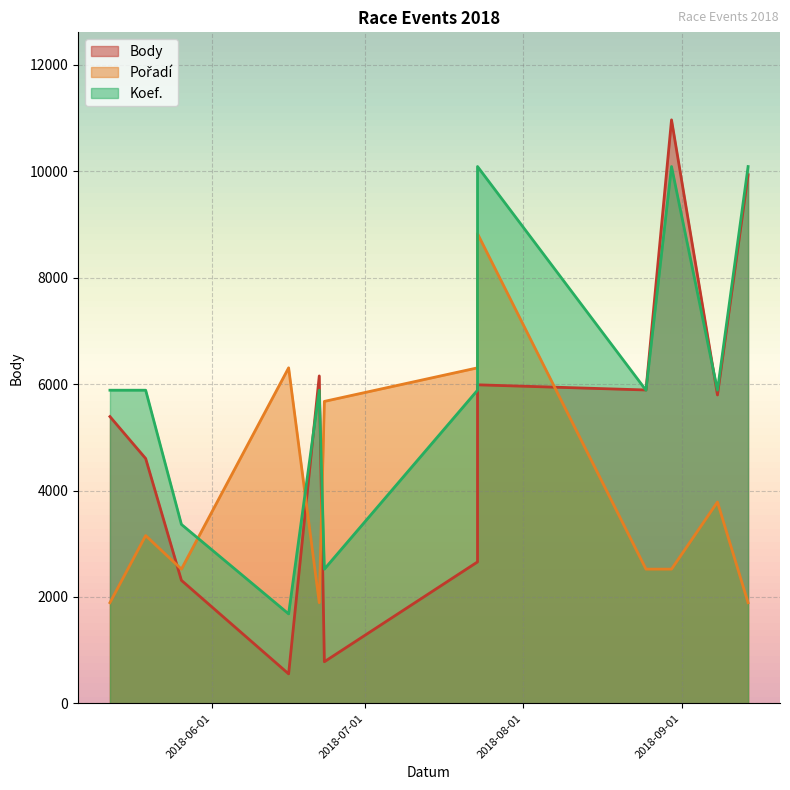

Is the value of Pořadí at 2018-09-14 greater than the value of Koef. at 2018-07-23?

No